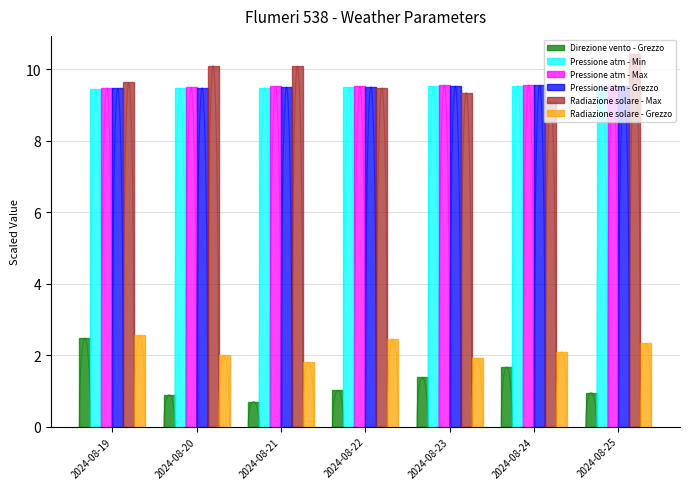

Does the chart contain stacked bars?

No